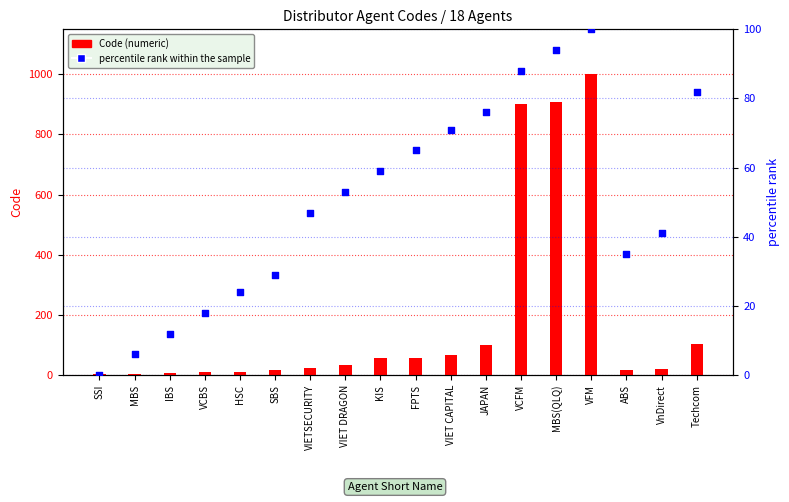

Which series contains the lowest Y value?

percentile rank within the sample